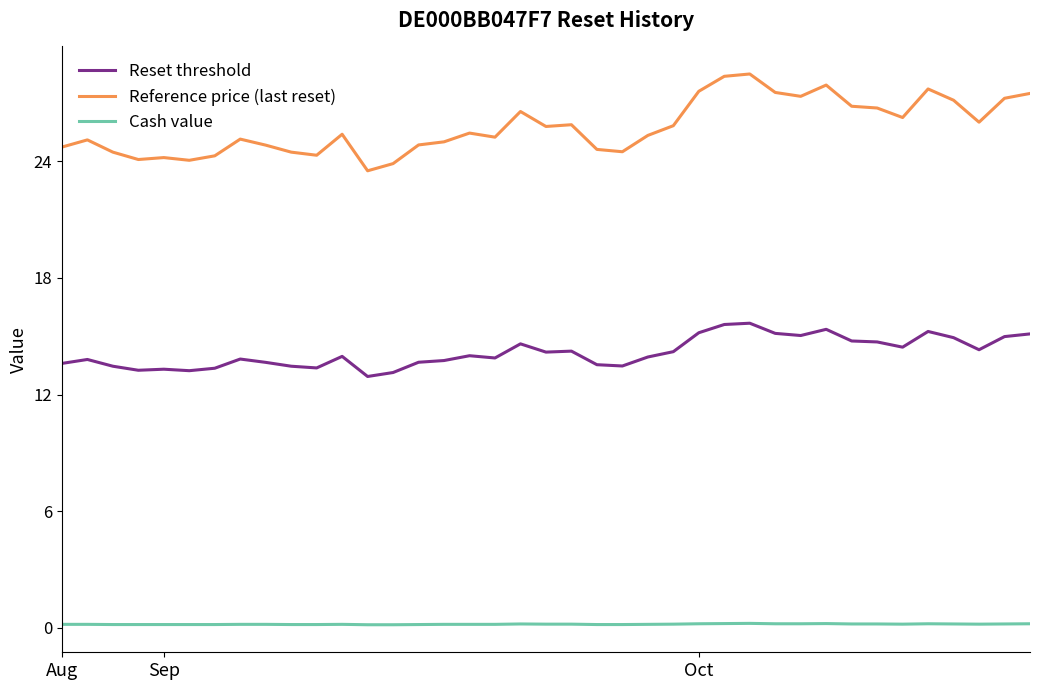

What is the difference between the maximum and minimum values in the Reference price (last reset) series?

5.0